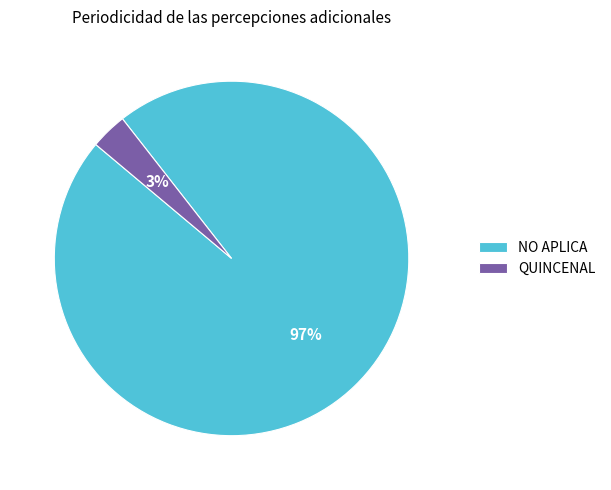

Is it true that NO APLICA is 99% of the pie?

False